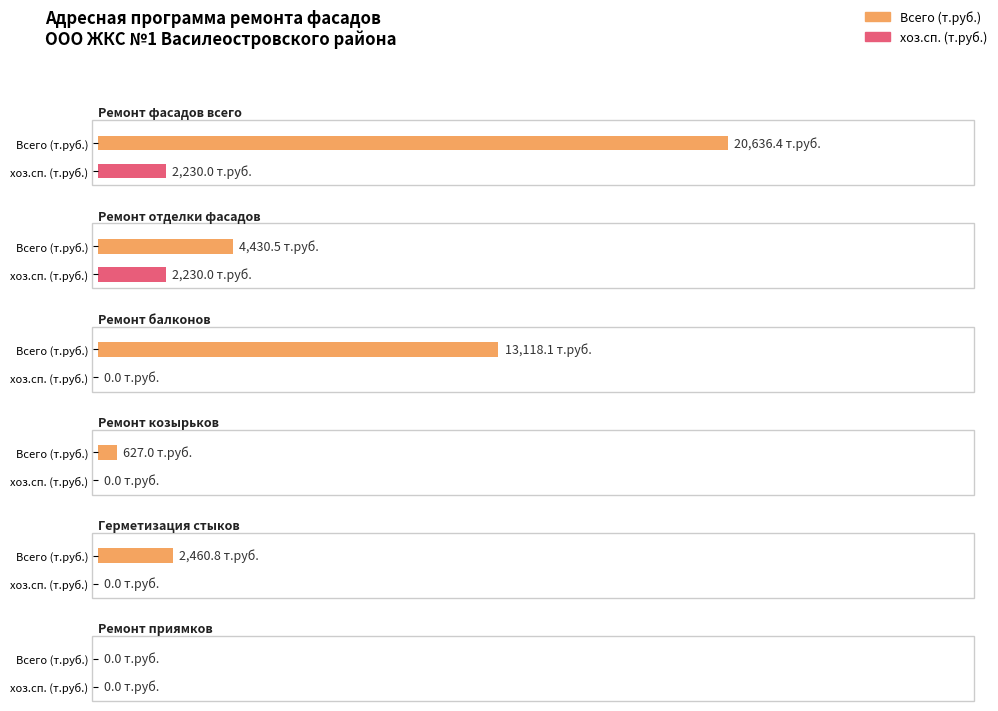

How many series are shown in this chart?

2